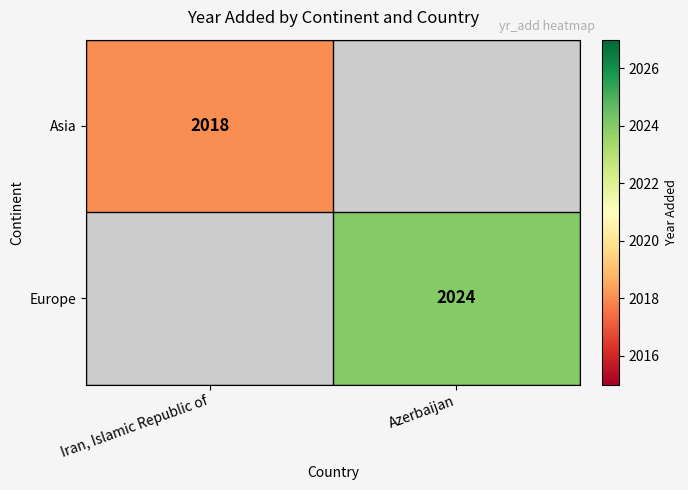

True or false: Asia has a value of 3402 at Iran, Islamic Republic of.

False